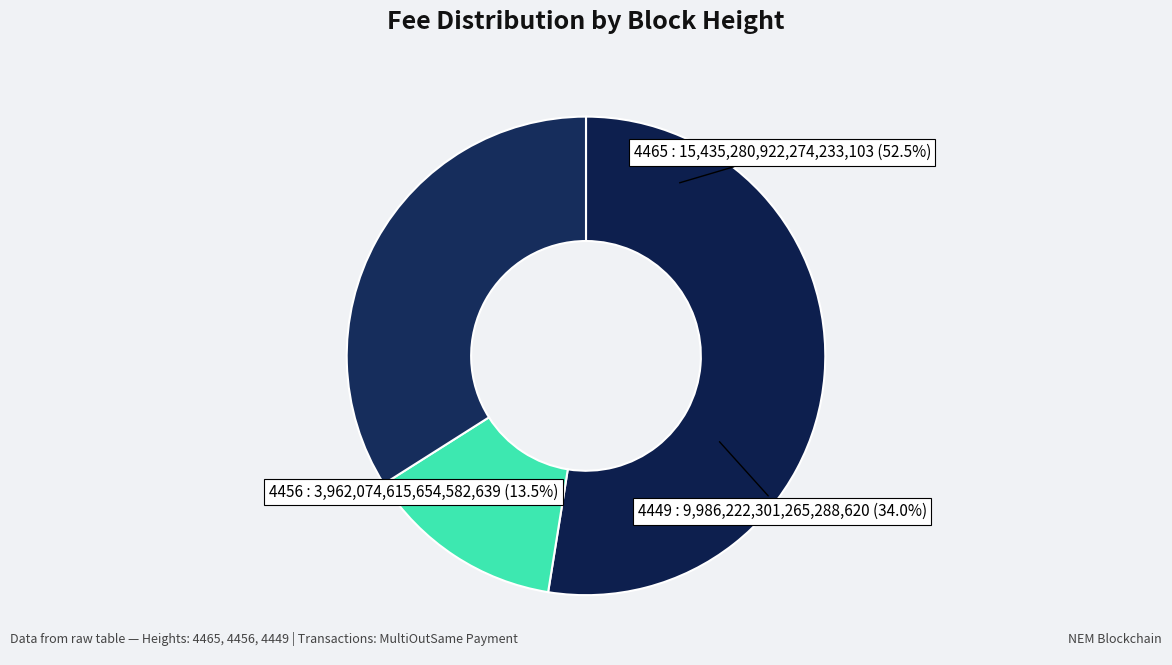

How much of the chart is everything except 4456?

86.5%